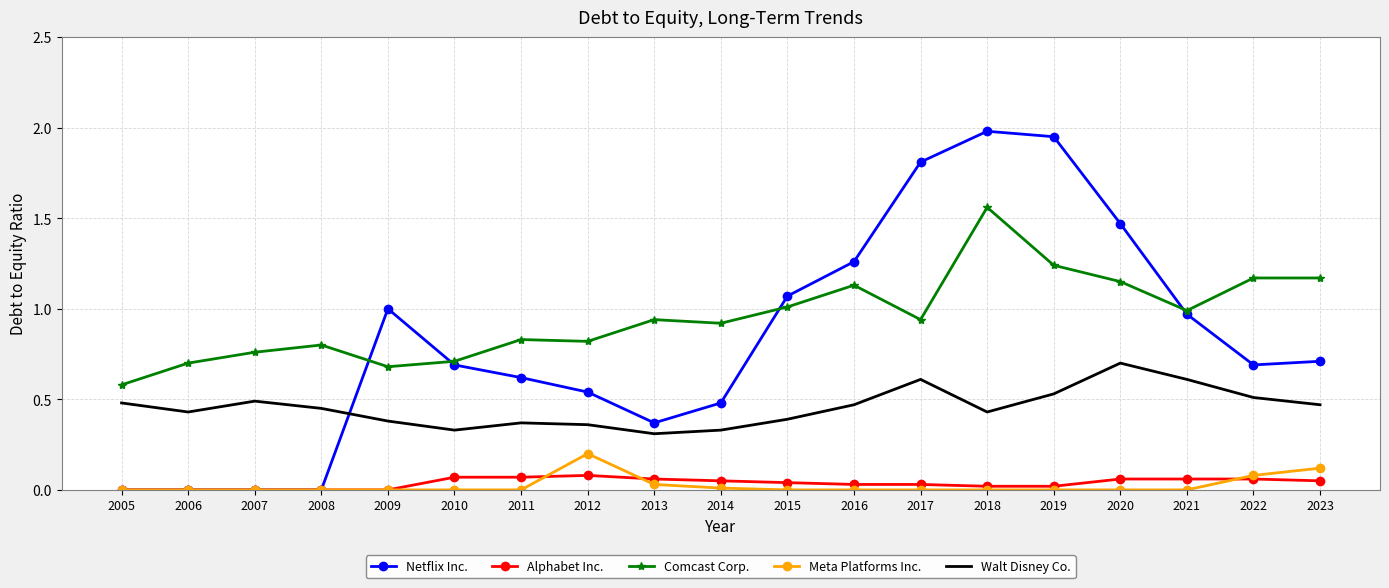

What is the approximate value of Netflix Inc. at 2011?

0.6